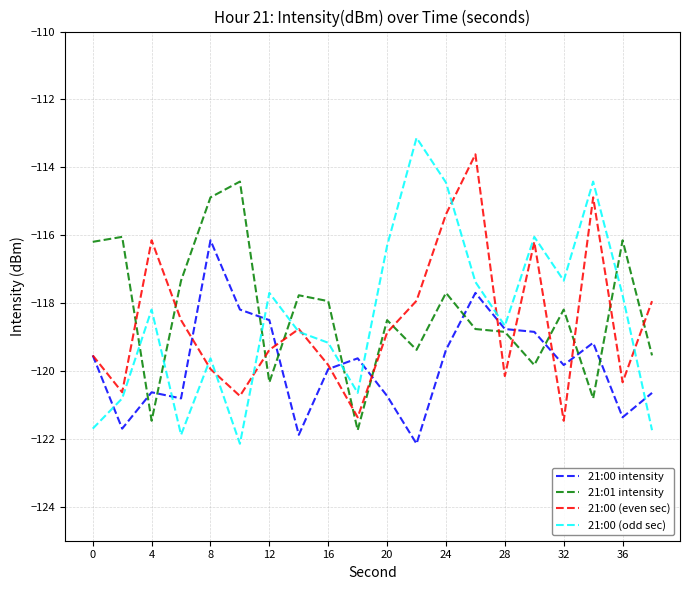

What is the average value of the 21:00 (even sec) series?

-118.6